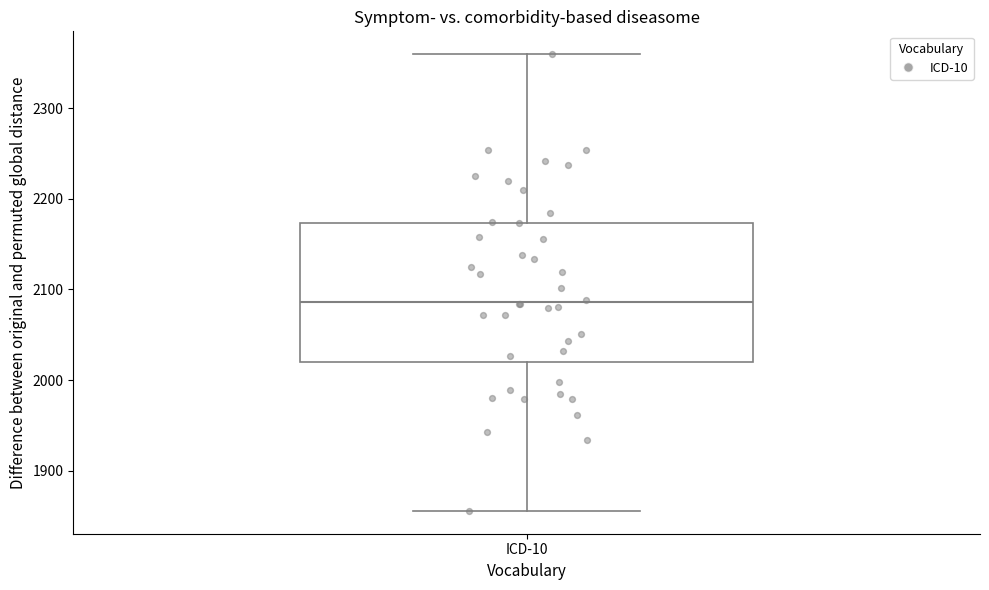

Read this box plot against the y-axis: the position of the median line, the range covered by the box, and the ends of both whiskers. The values are not printed on the chart, so give them approximately, as read against the axis.

median 2090, box 2020 to 2170, whiskers 1860 to 2360